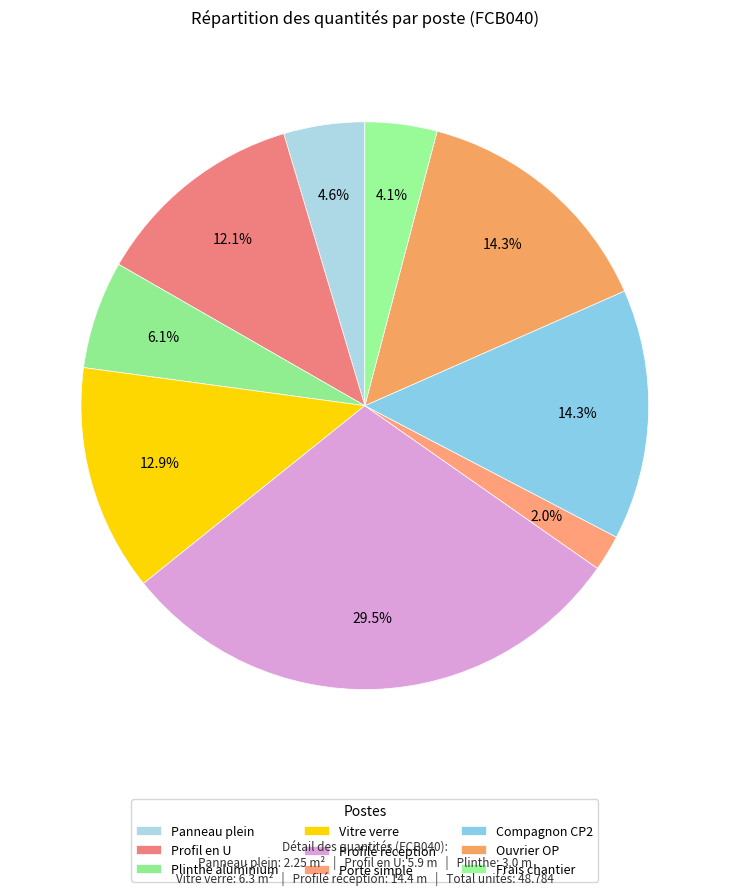

What percentage is NOT represented by Porte simple?

98.0%